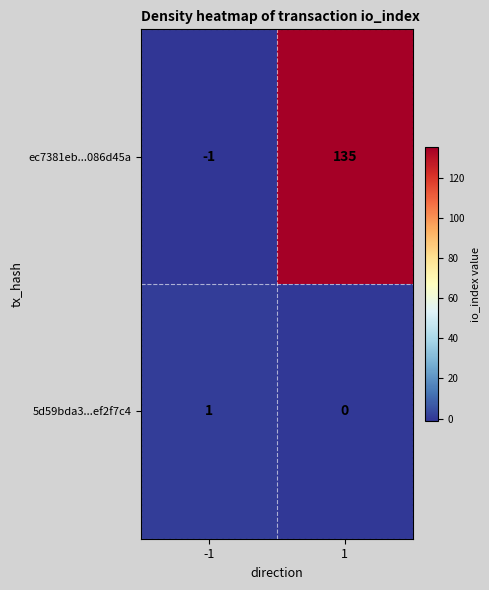

How many data points does each series have?

2